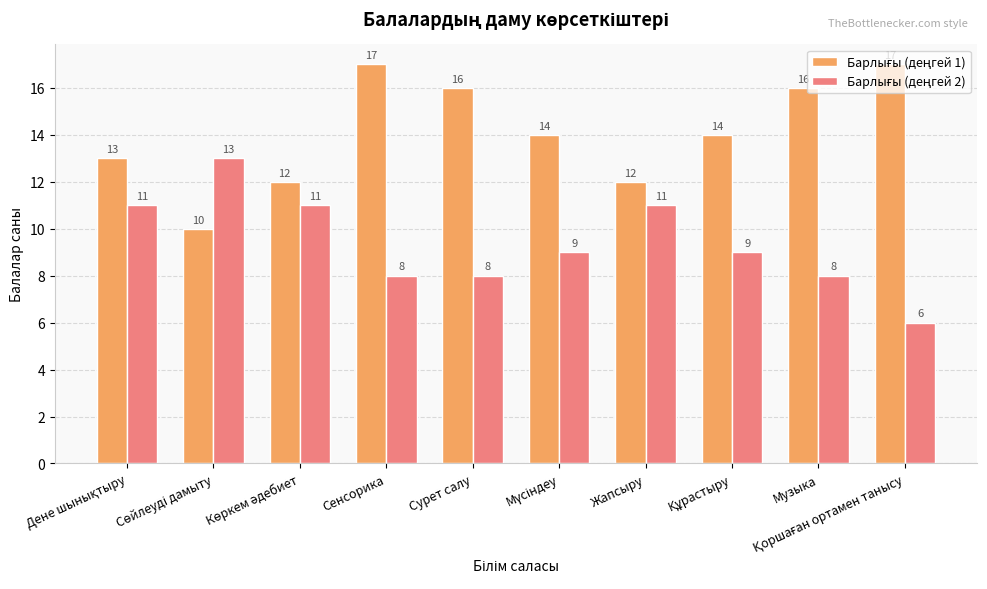

At how many categories does at least one series exceed 6?

10